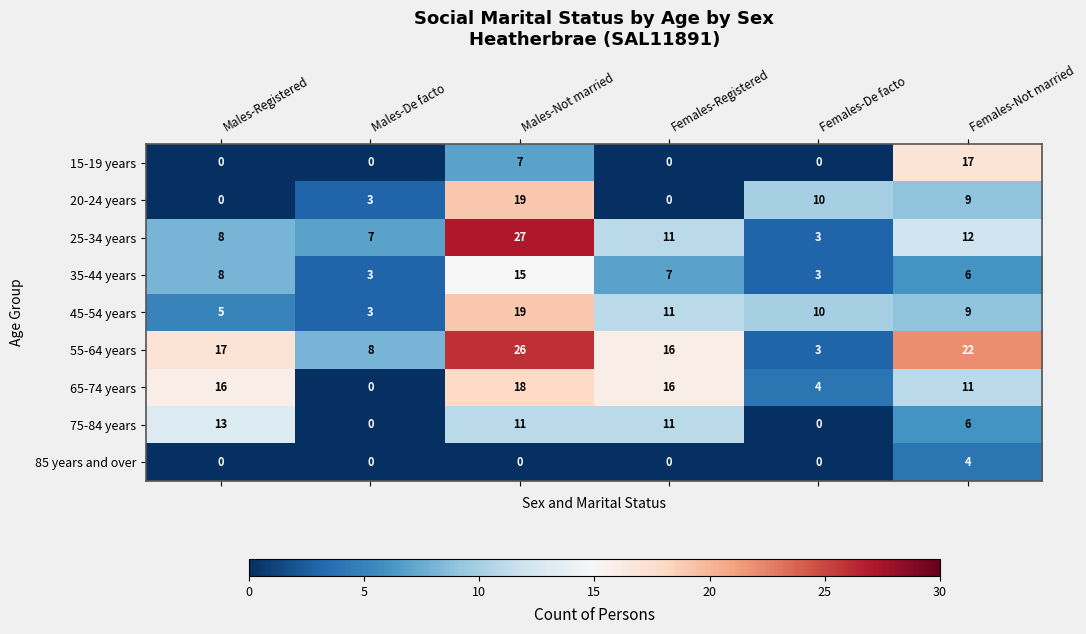

What is the sum of all 45-54 years values?

57